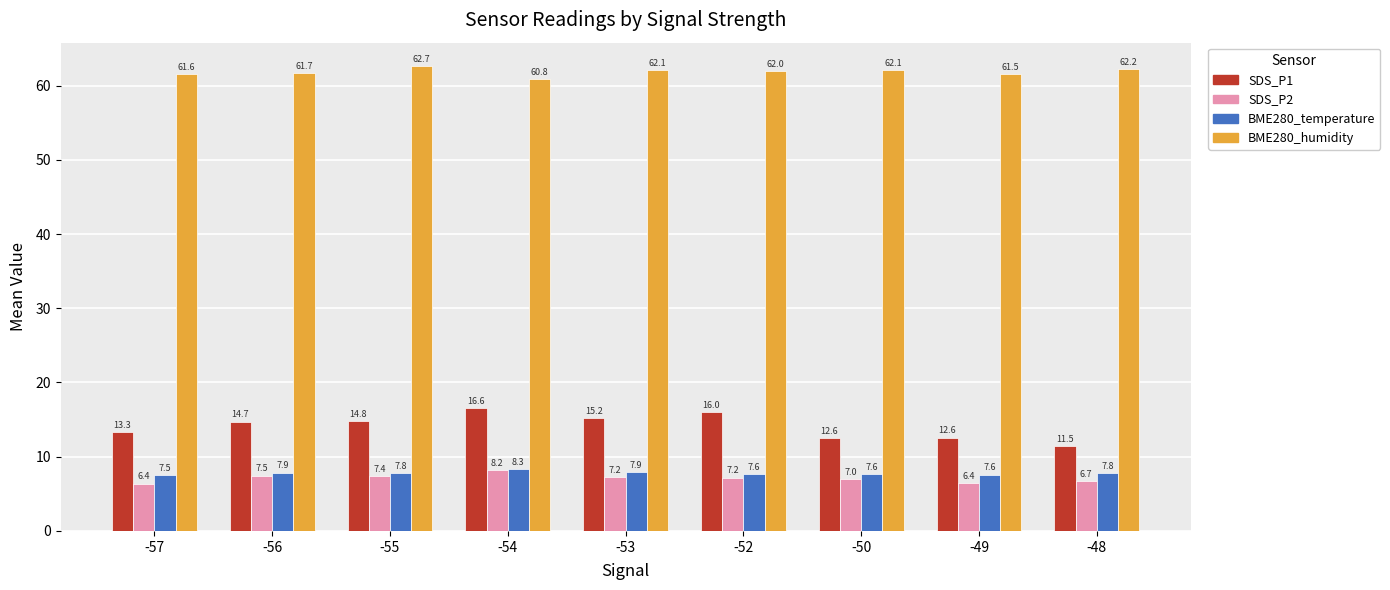

Reading left to right, transcribe all the data shown in this chart.

SDS_P1: 13.3	14.7	14.8	16.6	15.2	16.0	12.6	12.6	11.5
SDS_P2: 6.4	7.5	7.4	8.2	7.2	7.2	7.0	6.4	6.7
BME280_temperature: 7.5	7.9	7.8	8.3	7.9	7.6	7.6	7.6	7.8
BME280_humidity: 61.6	61.7	62.7	60.8	62.1	62.0	62.1	61.5	62.2